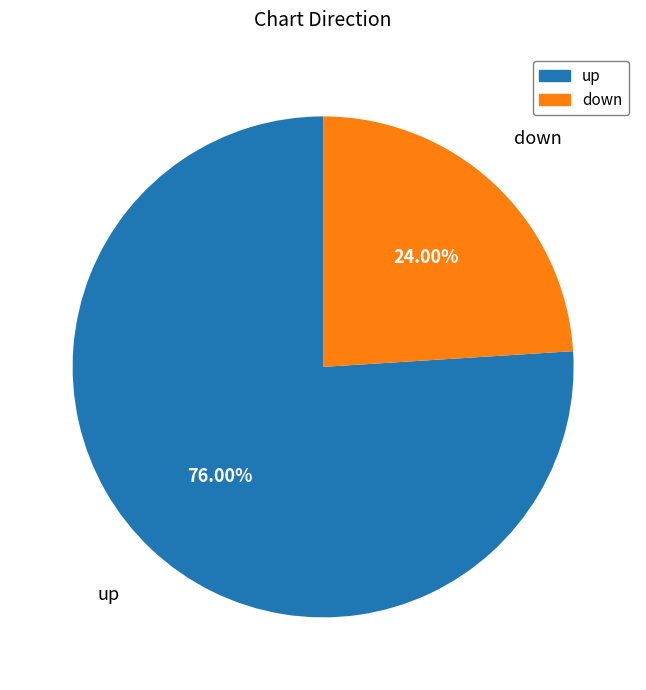

Does up account for over 50% of the chart?

Yes